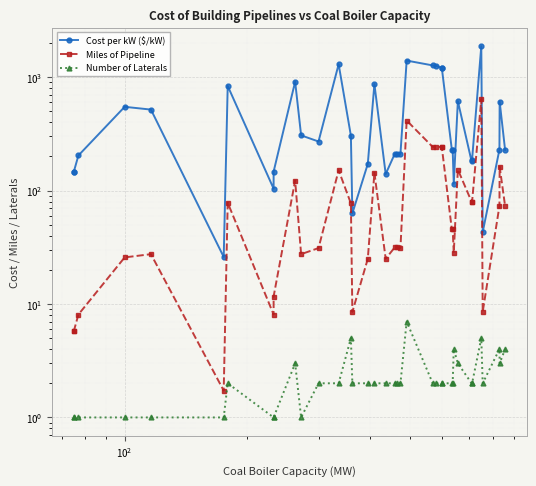

True or false: Number of Laterals has a value of 8.0 at 32.

False